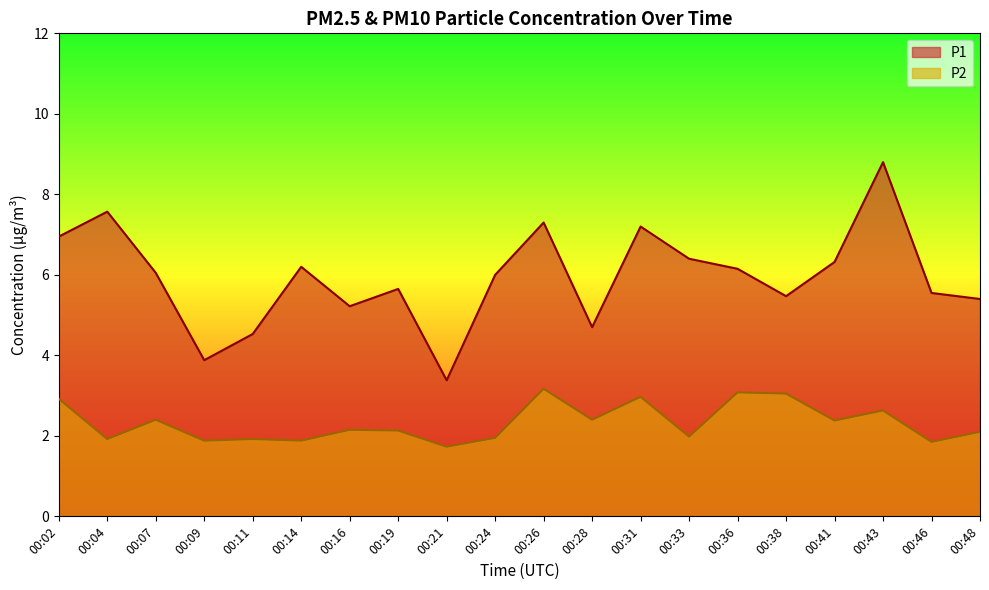

Reading left to right, list all the values displayed in this chart.

P1: 00:02=7.0	00:04=7.6	00:07=6.0	00:09=3.9	00:11=4.5	00:14=6.2	00:16=5.2	00:19=5.7	00:21=3.4	00:24=6.0	00:26=7.3	00:28=4.7	00:31=7.2	00:33=6.4	00:36=6.2	00:38=5.5	00:41=6.3	00:43=8.8	00:46=5.5	00:48=5.4
P2: 00:02=2.9	00:04=1.9	00:07=2.4	00:09=1.9	00:11=1.9	00:14=1.9	00:16=2.1	00:19=2.1	00:21=1.7	00:24=1.9	00:26=3.2	00:28=2.4	00:31=3.0	00:33=2.0	00:36=3.1	00:38=3.0	00:41=2.4	00:43=2.6	00:46=1.9	00:48=2.1